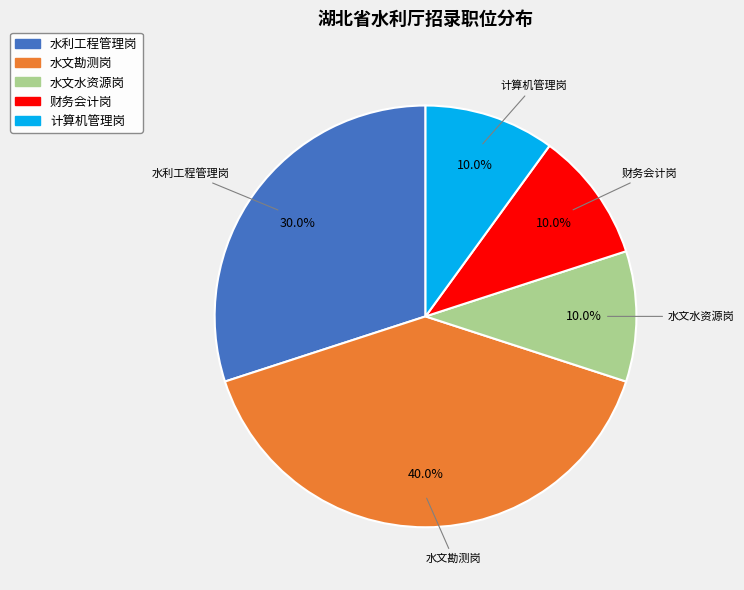

True or false: 水文勘测岗 accounts for 40% of the total.

True